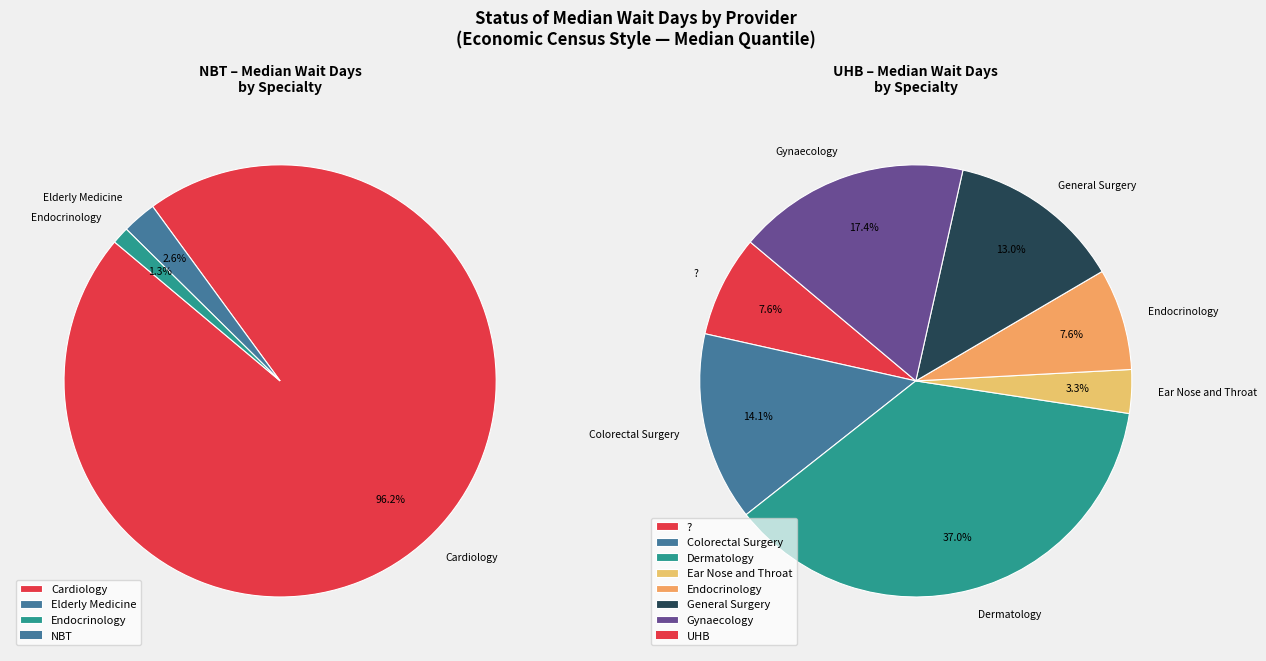

Does General Surgery account for over 50% of the chart?

No